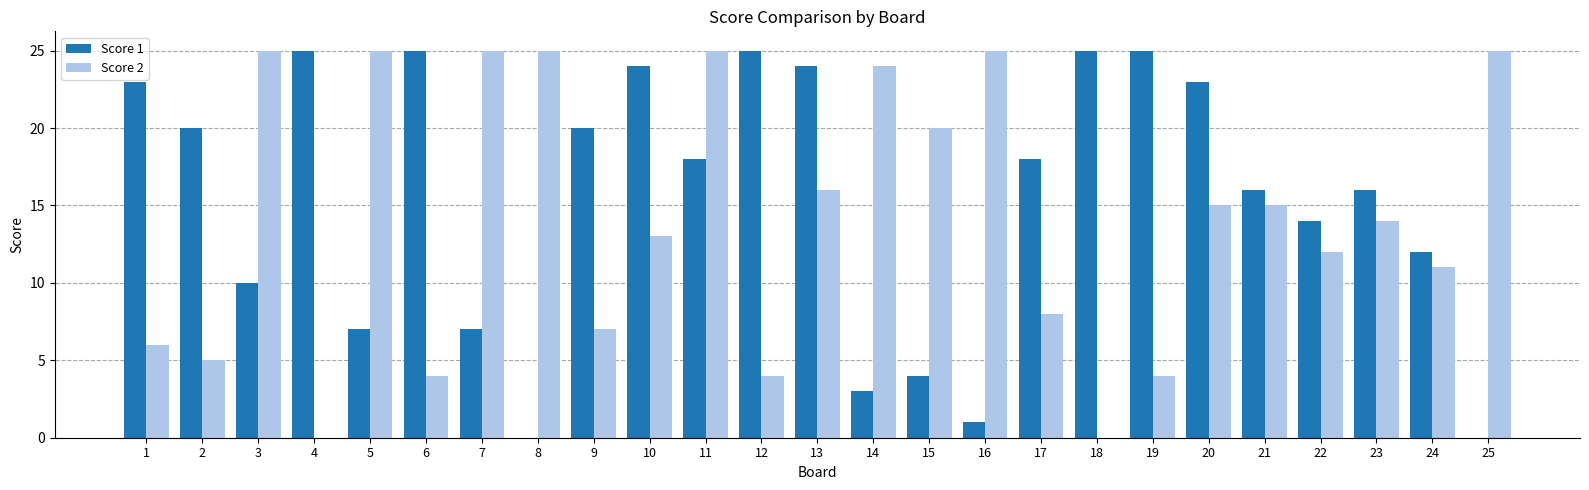

What is the sum of all Score 2 values?

353